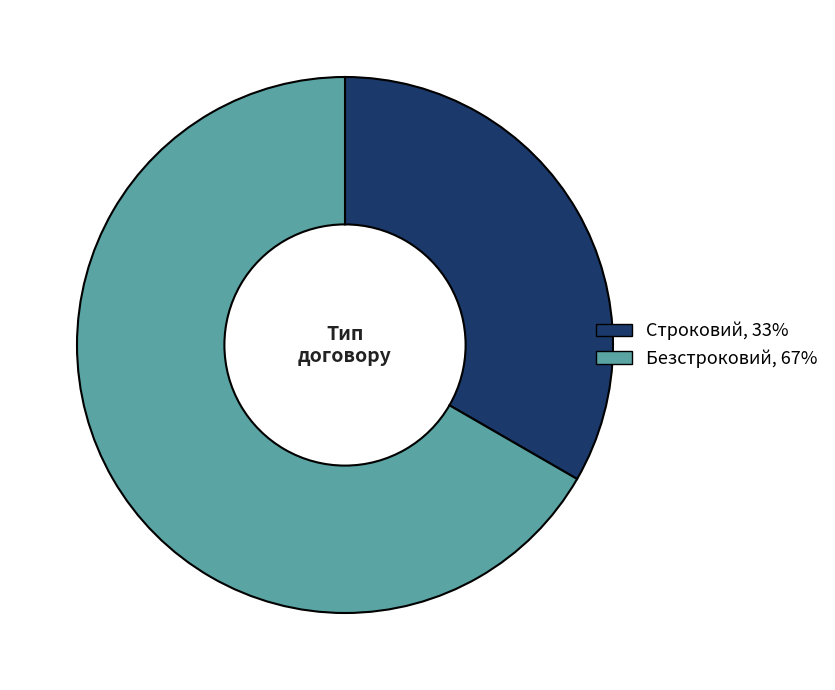

Combined, do Безстроковий, 67% and Строковий, 33% account for over 50%?

Yes